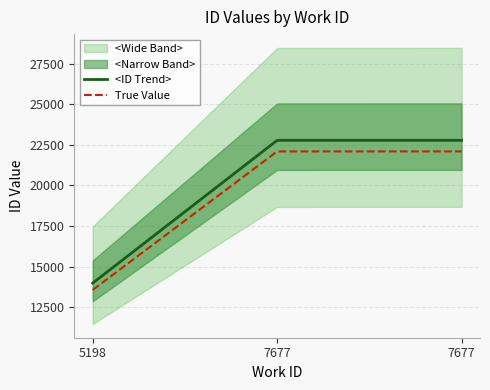

How many categories are shown in the chart?

3